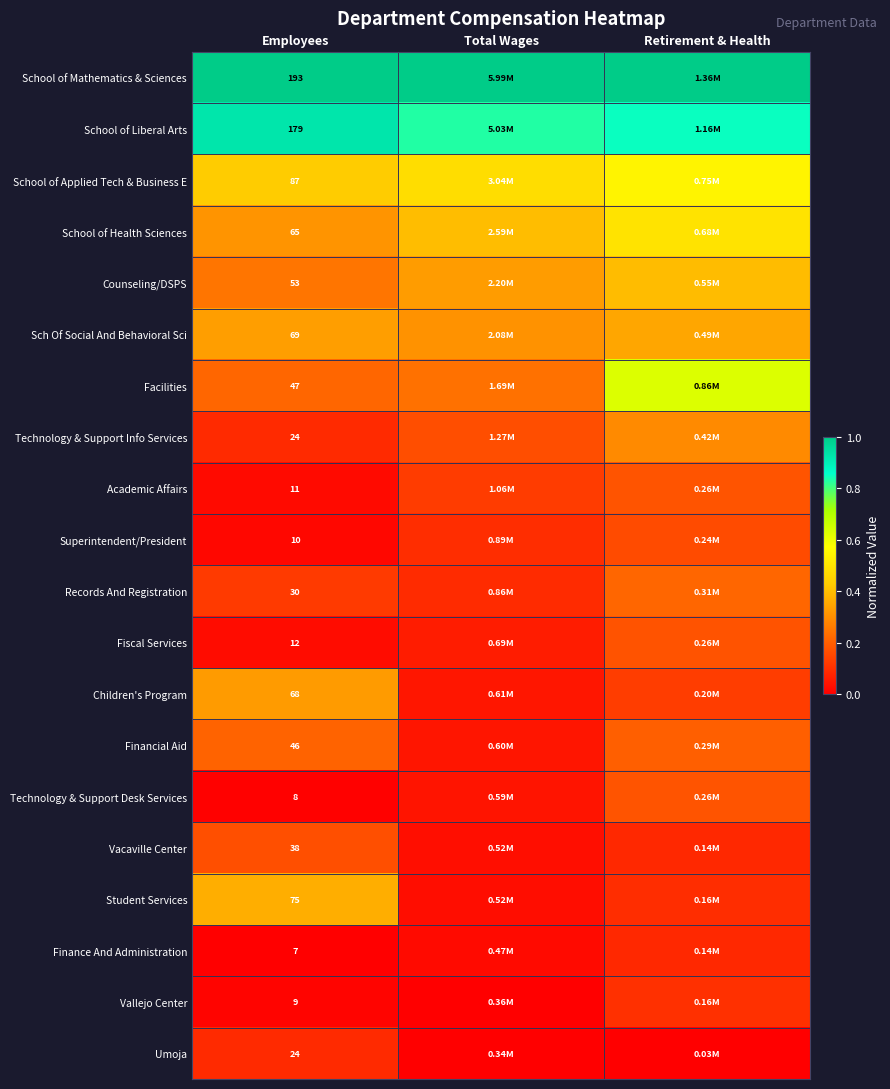

The value of Records And Registration at Total Wages is 0.1. True or false?

True